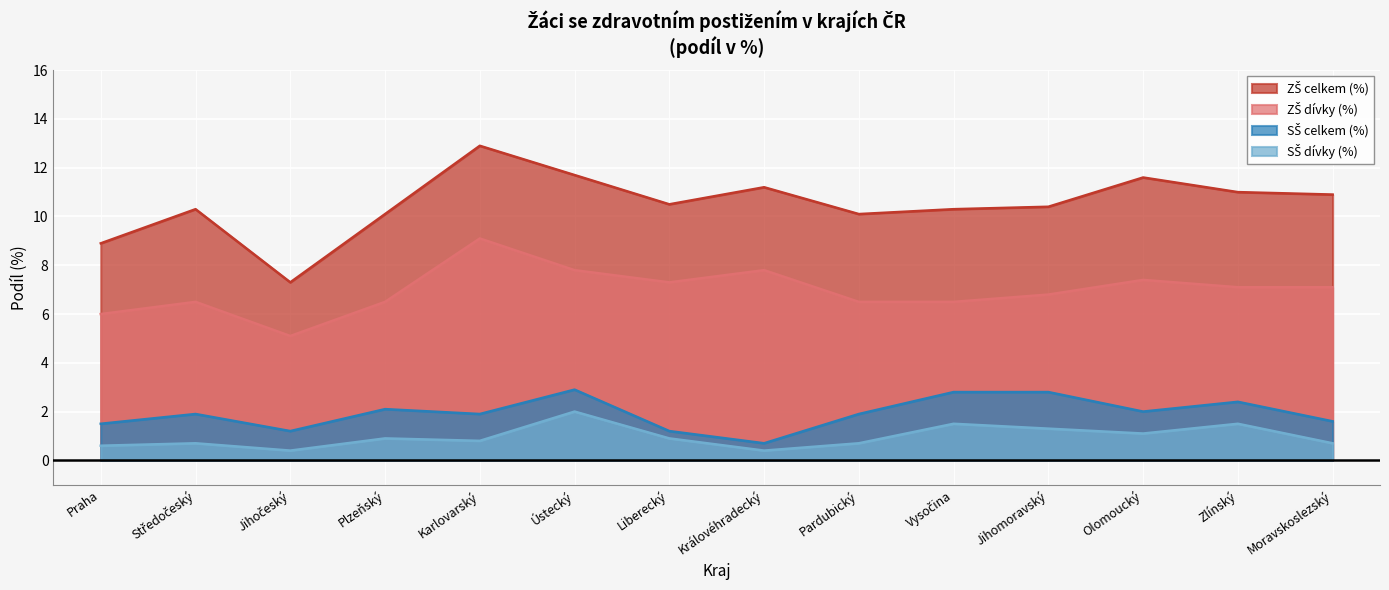

How many data points in ZŠ dívky (%) are less than 7?

7